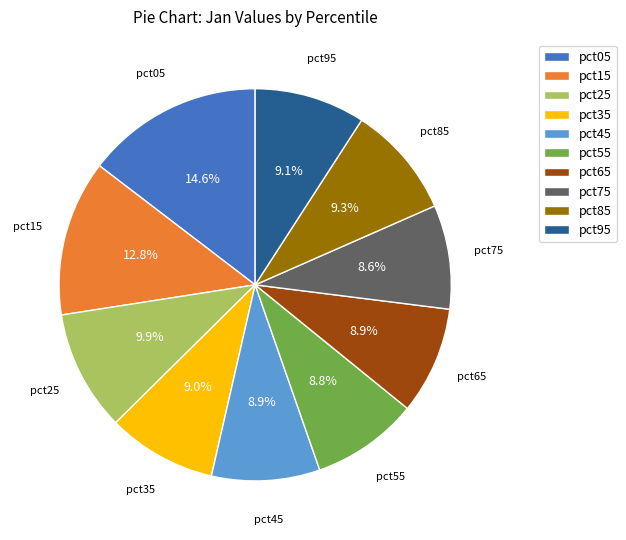

How many segments does this pie chart have?

10